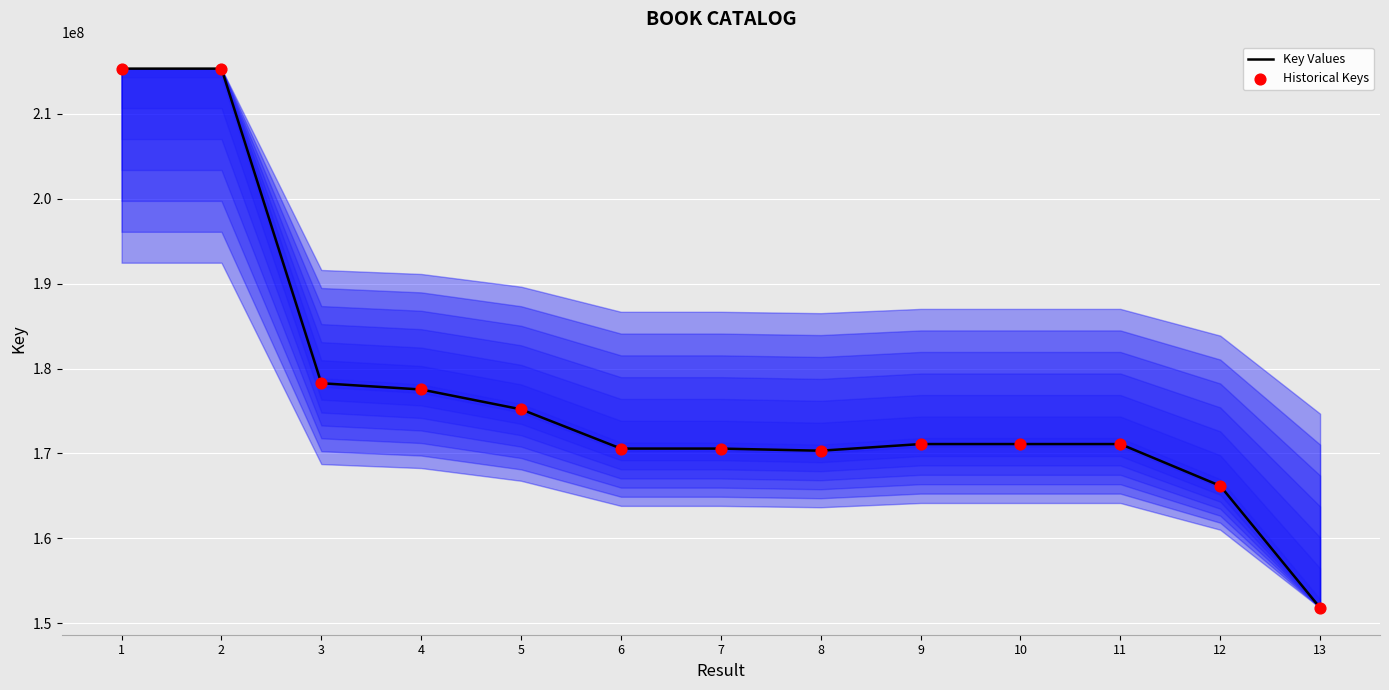

What is the difference between the maximum and minimum values?

63517841